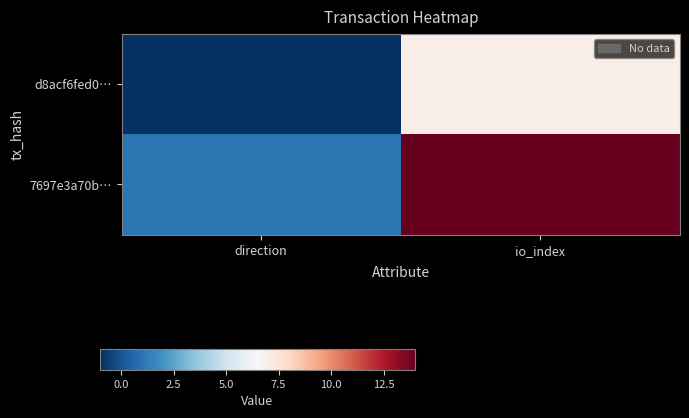

Reading left to right, extract all data points from this chart.

d8acf6fed0…: direction=-1	io_index=7
7697e3a70b…: direction=1	io_index=14